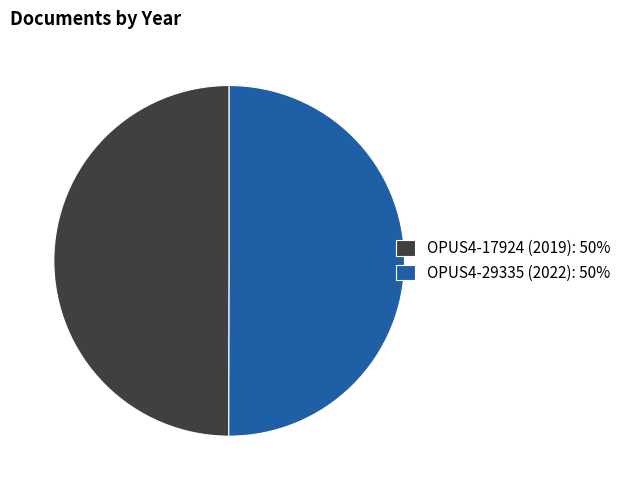

Do OPUS4-29335 (2022): 50% and OPUS4-17924 (2019): 50% together represent more than half of the pie?

Yes